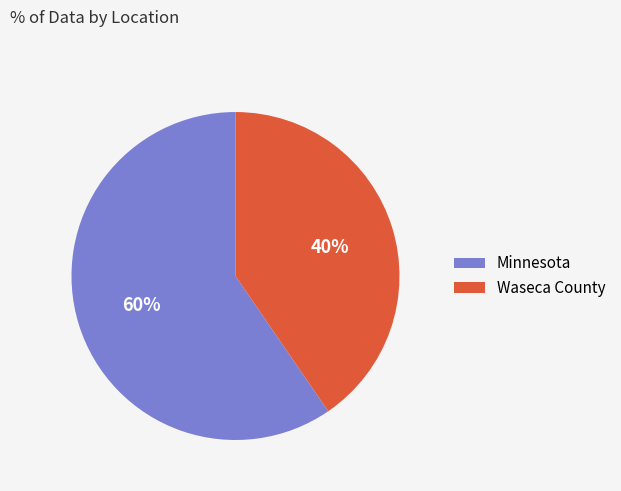

To the nearest percent, what is the average slice percentage?

50%